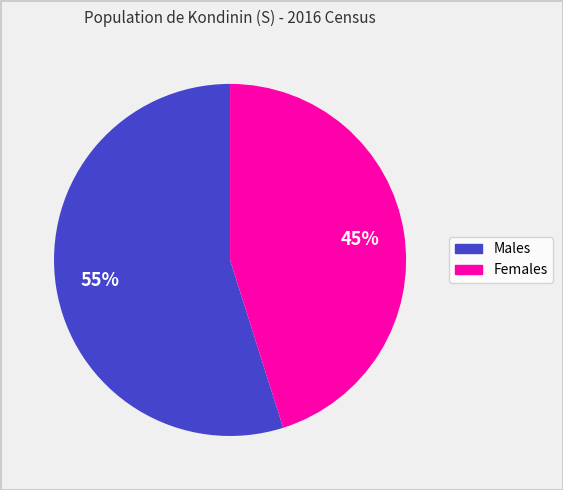

To the nearest percent, what is the combined percentage of Males and Females?

100%